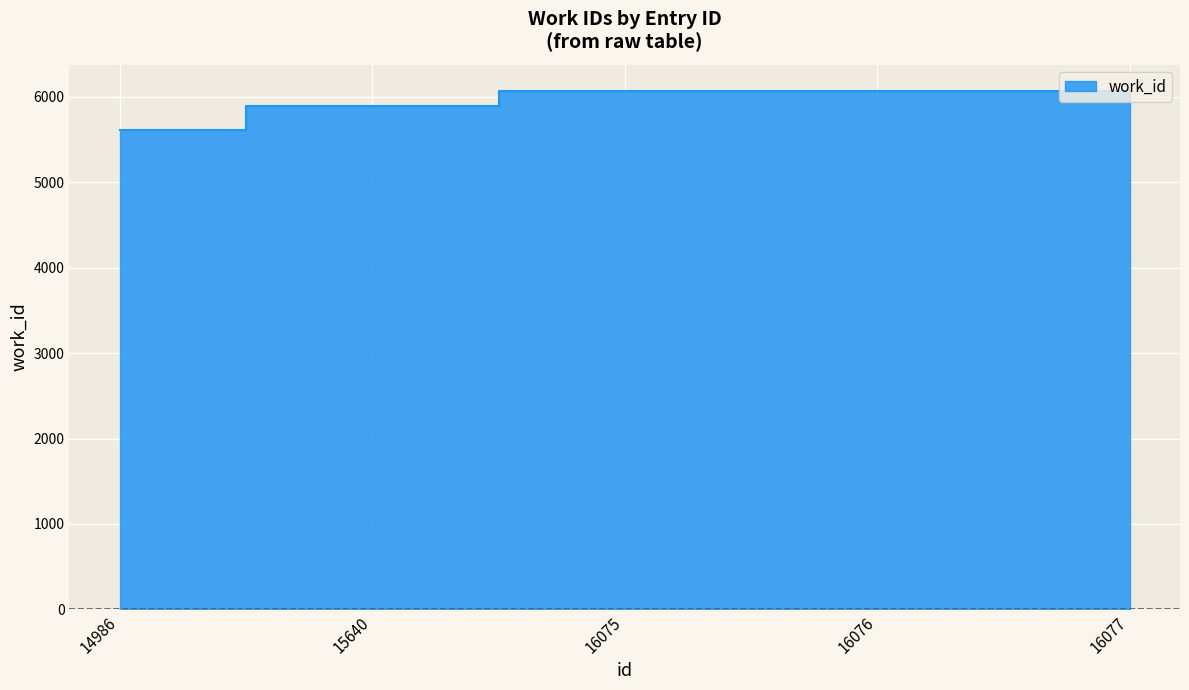

Where is the data nearest to the value 5841?

15640